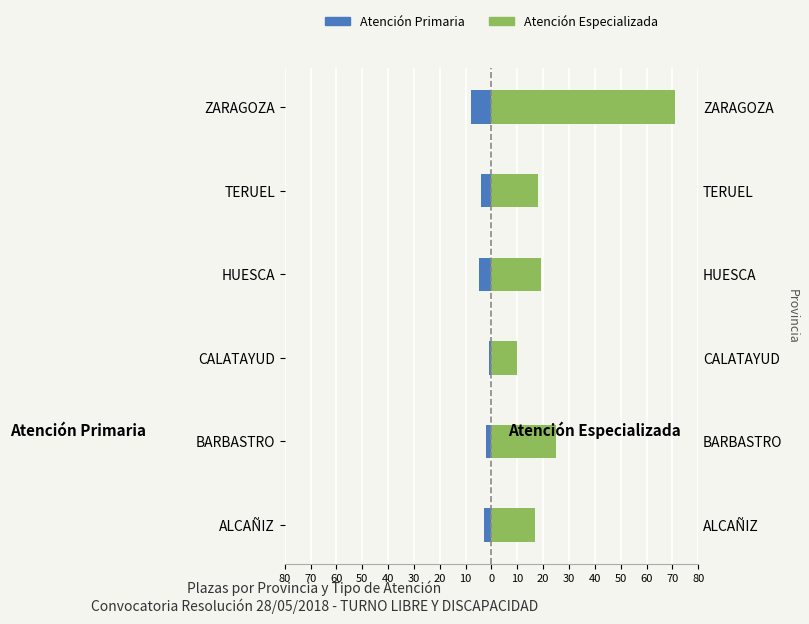

Which series changed the most between HUESCA and TERUEL?

Atención Primaria